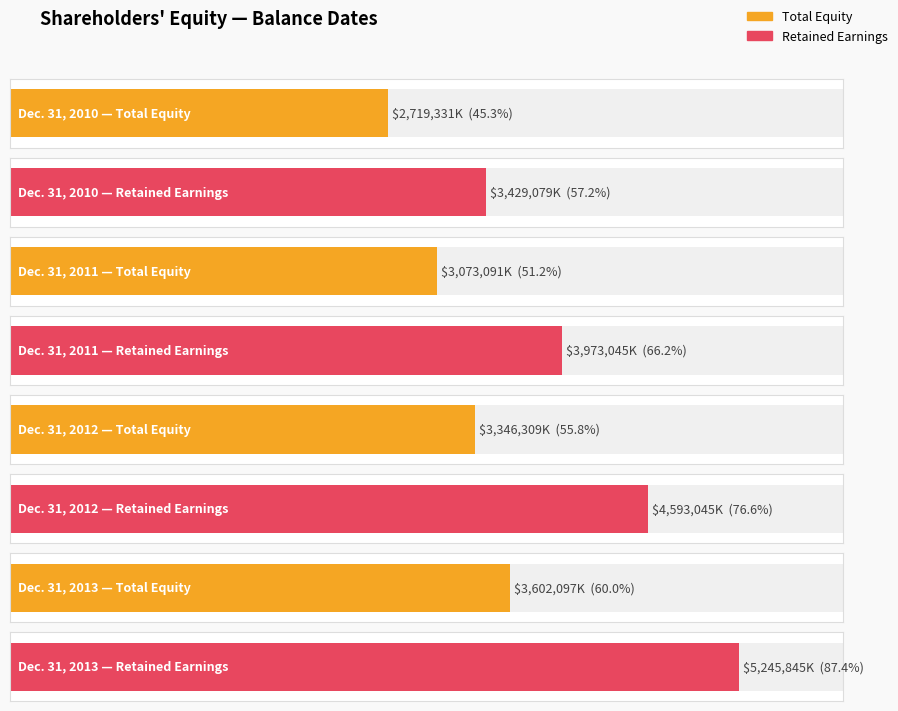

Where is the data nearest to the value 3160714?

Dec. 31, 2011